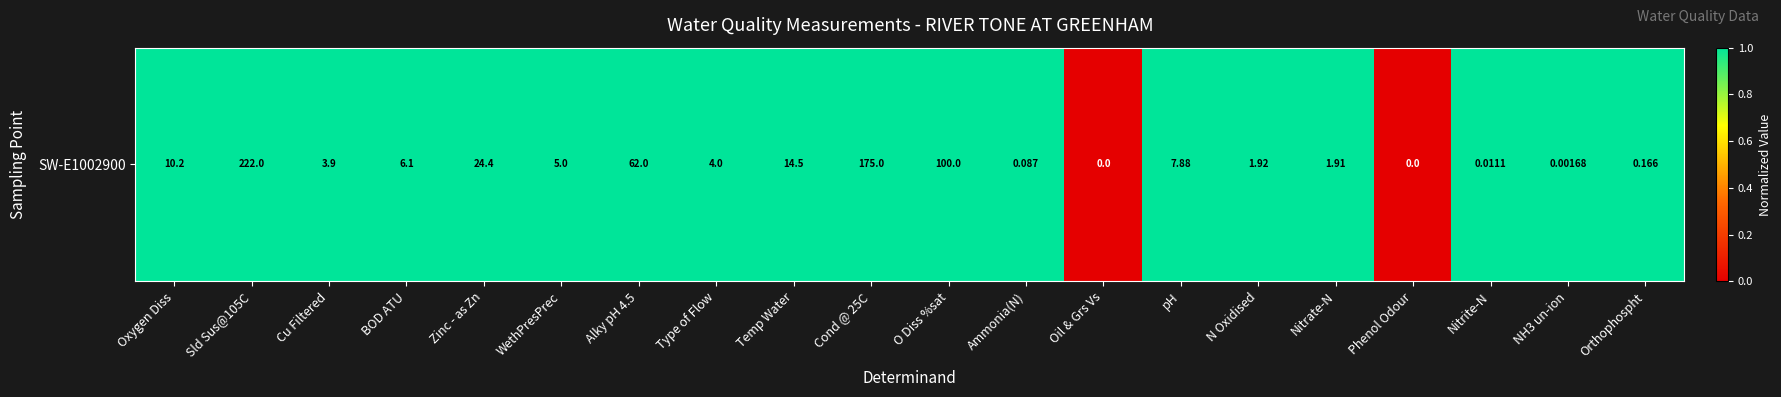

Rank the categories by value from highest to lowest.

Oxygen Diss, Sld Sus@105C, Cu Filtered, BOD ATU, Zinc - as Zn, WethPresPrec, Alky pH 4.5, Type of Flow, Temp Water, Cond @ 25C, O Diss %sat, Ammonia(N), pH, N Oxidised, Nitrate-N, Nitrite-N, NH3 un-ion, Orthophospht, Oil & Grs Vs, Phenol Odour